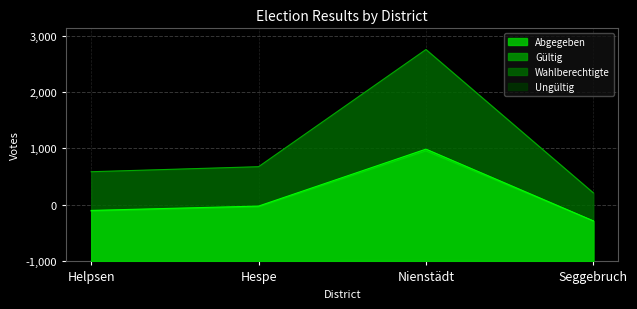

Where is gültig nearest to the value 1335?

Hespe